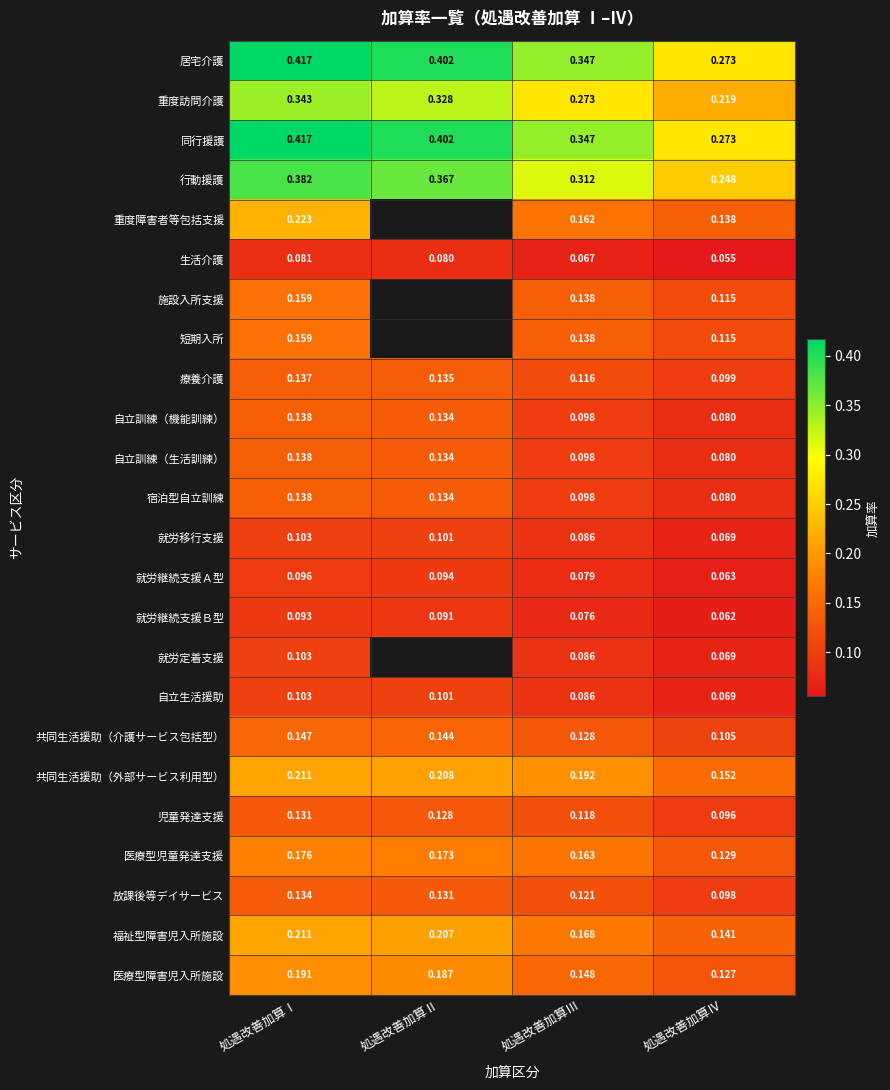

At which label does 生活介護 reach its peak?

処遇改善加算Ⅰ